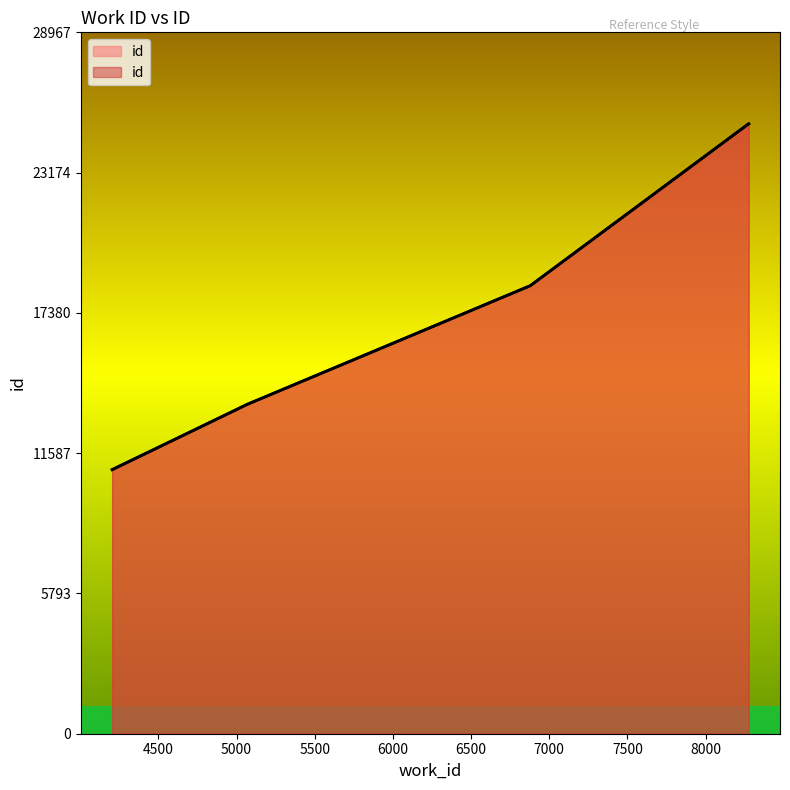

What is the value of the 5th point from the left?

25189